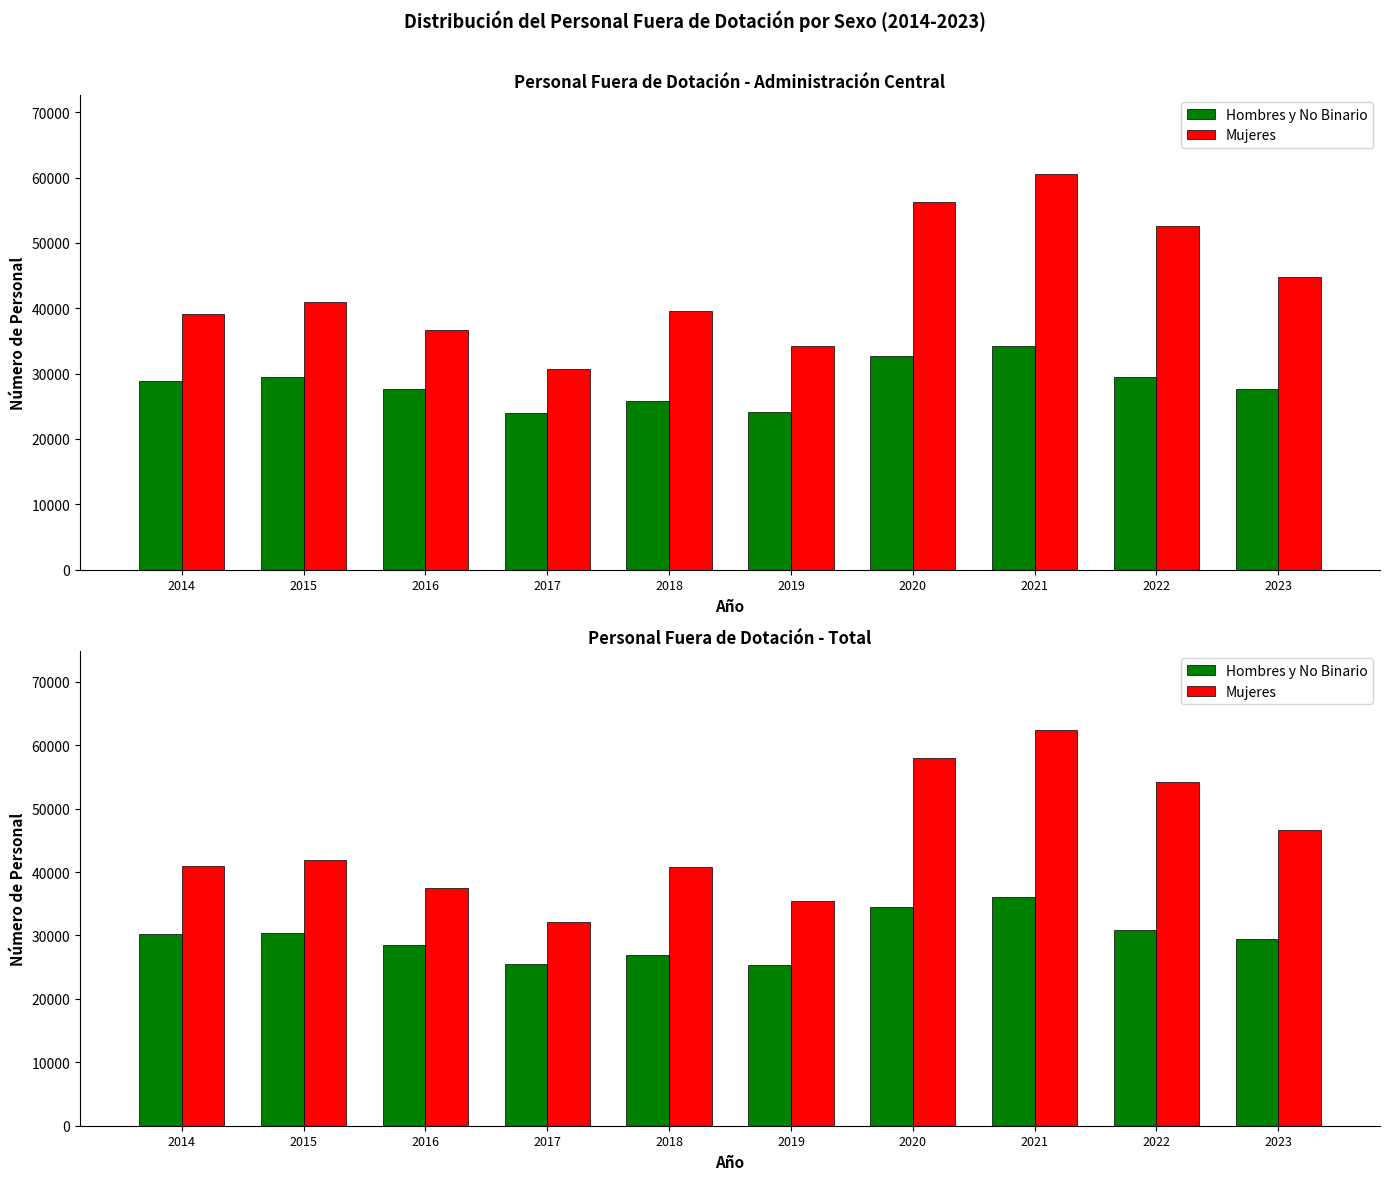

Reading left to right, what are all the values shown in this chart?

Hombres y No Binario: 30259	30427	28508	25486	26855	25327	34469	36057	30918	29458
Mujeres: 41013	41956	37550	32103	40734	35510	57918	62361	54197	46632